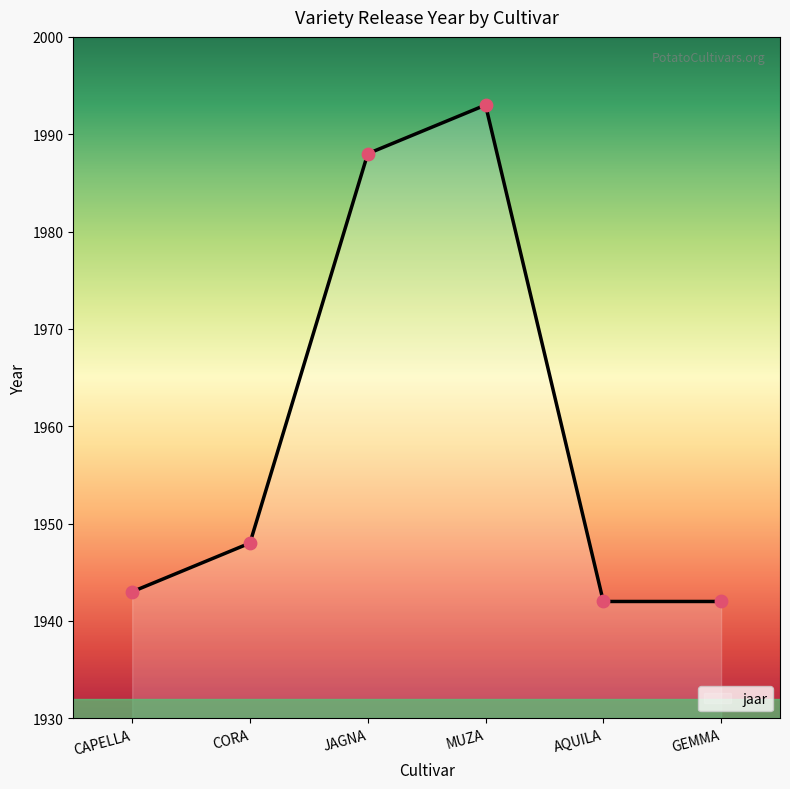

What is the change in value from CORA to JAGNA?

+40